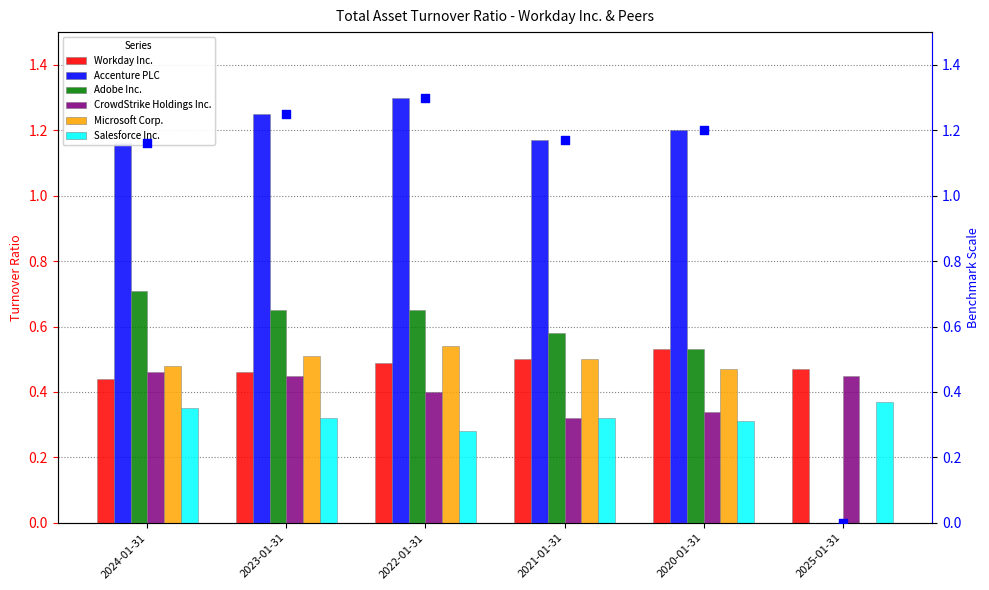

At which category is the sum across all series the highest?

2022-01-31